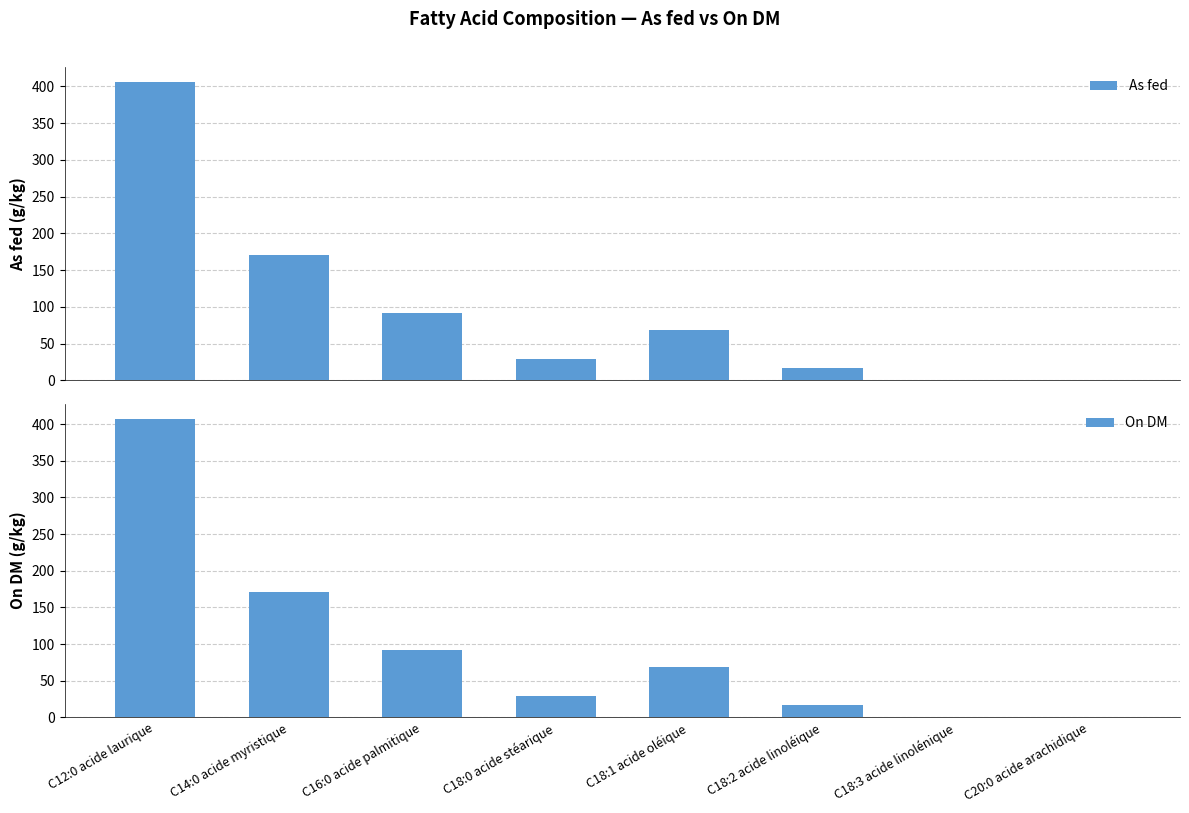

Does the chart contain stacked bars?

No